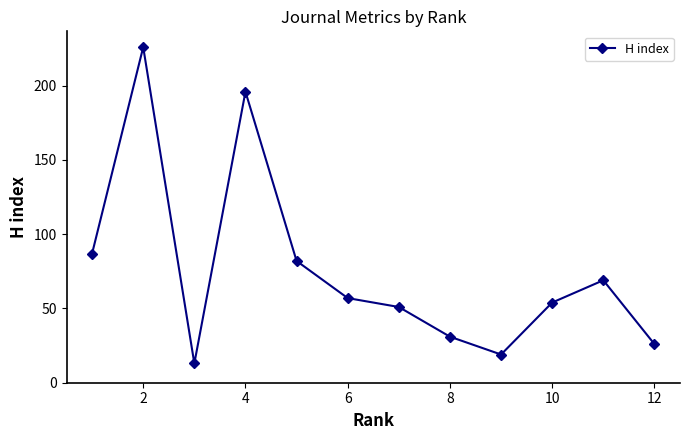

How many values are below 57?

6